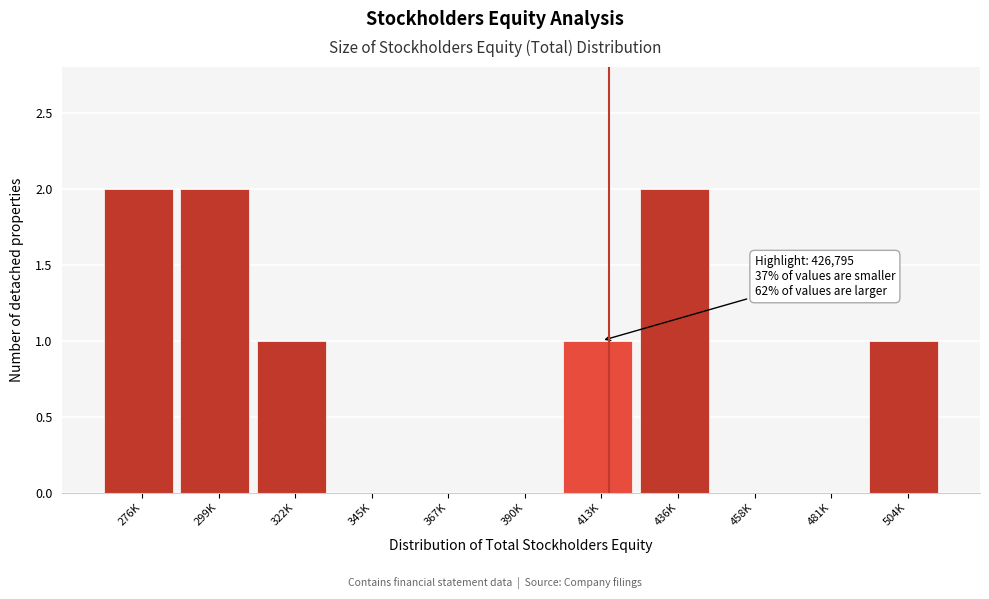

Reading right to left, extract all data points from this chart.

504K=1	481K=0	458K=0	436K=2	413K=1	390K=0	367K=0	345K=0	322K=1	299K=2	276K=2